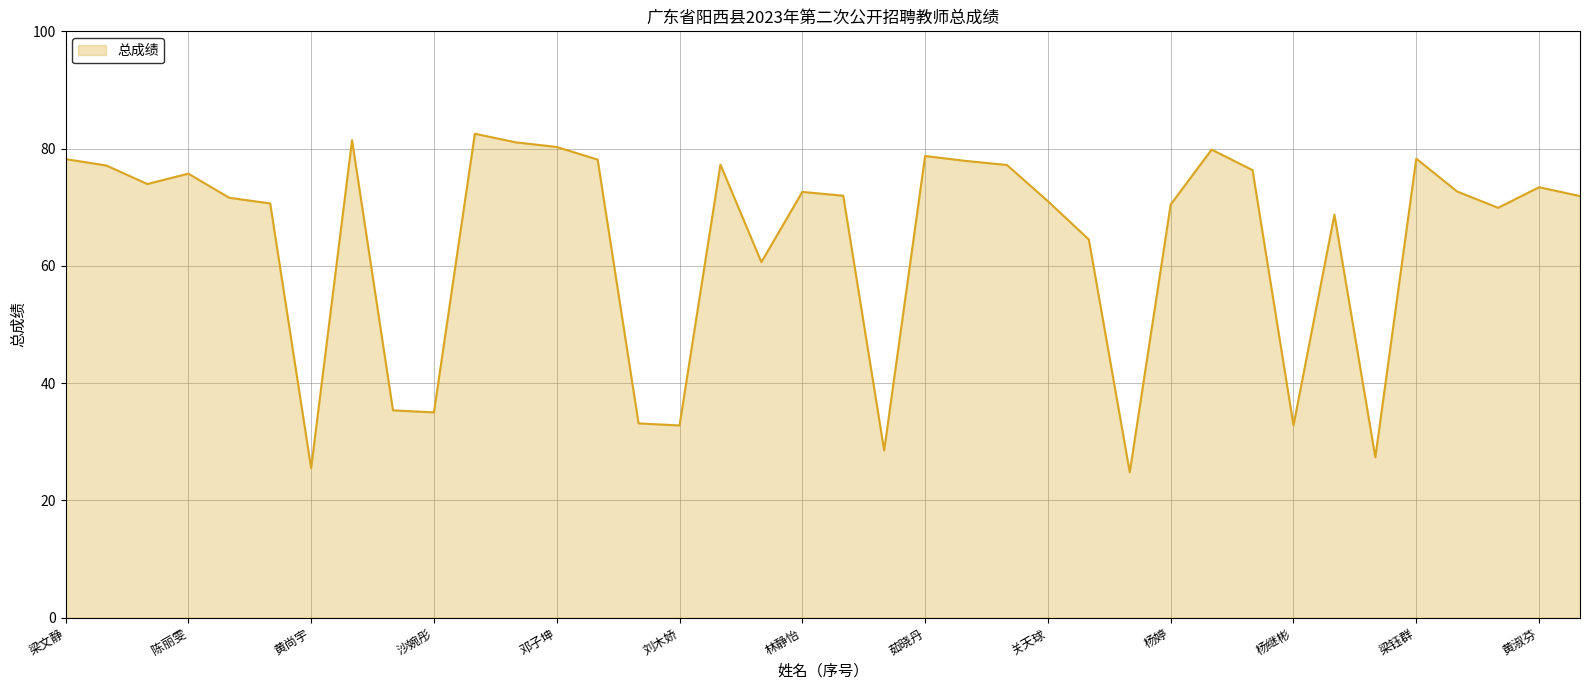

What is the greatest value displayed?

82.5